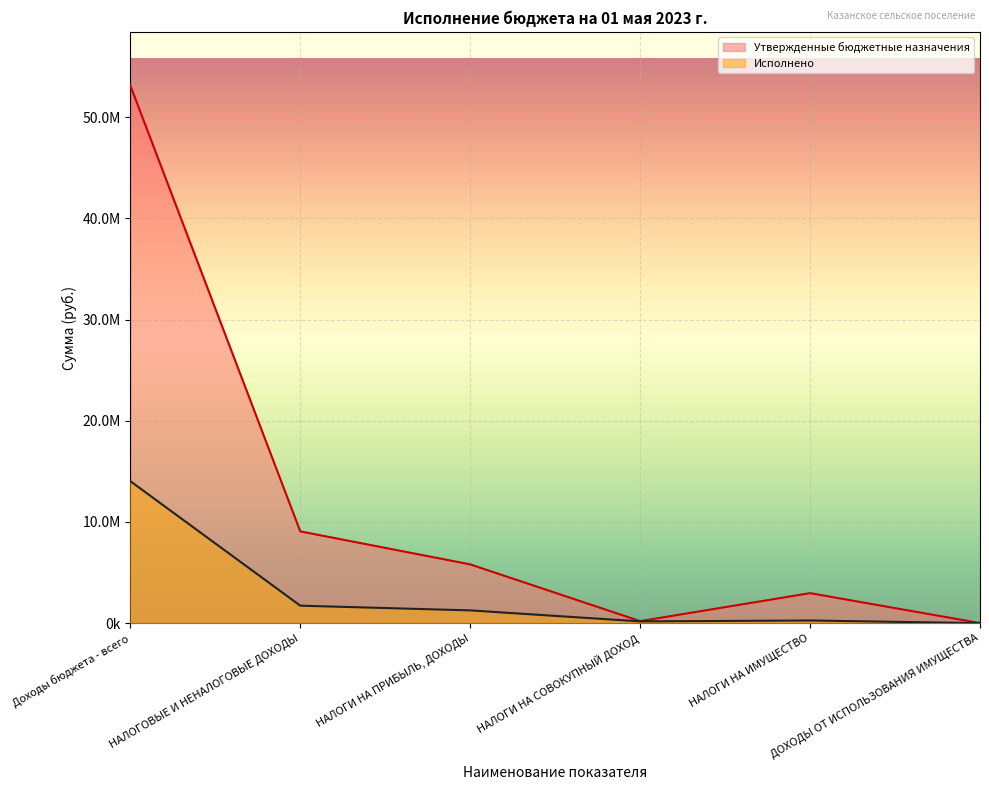

Which series has the widest spread of values?

Утвержденные бюджетные назначения